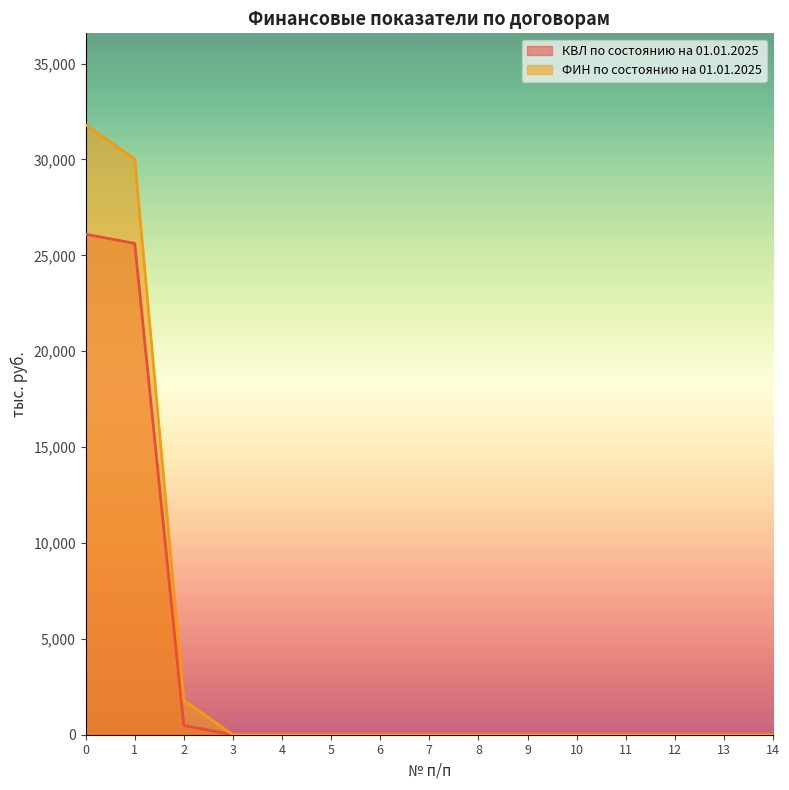

At 2, list the series in order from largest to smallest.

ФИН по состоянию на 01.01.2025, КВЛ по состоянию на 01.01.2025